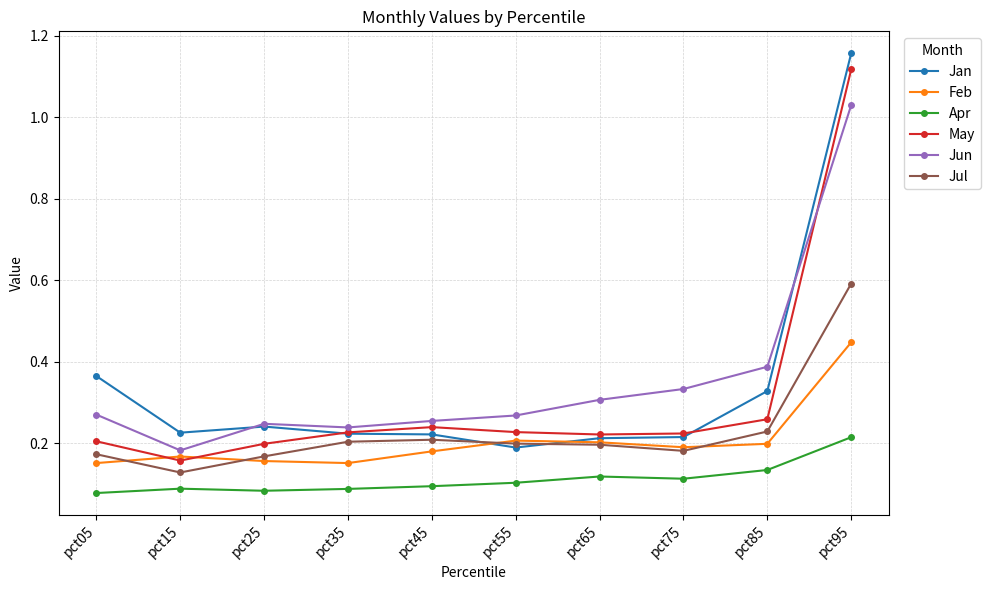

How many Feb values are between 0 and 1?

10